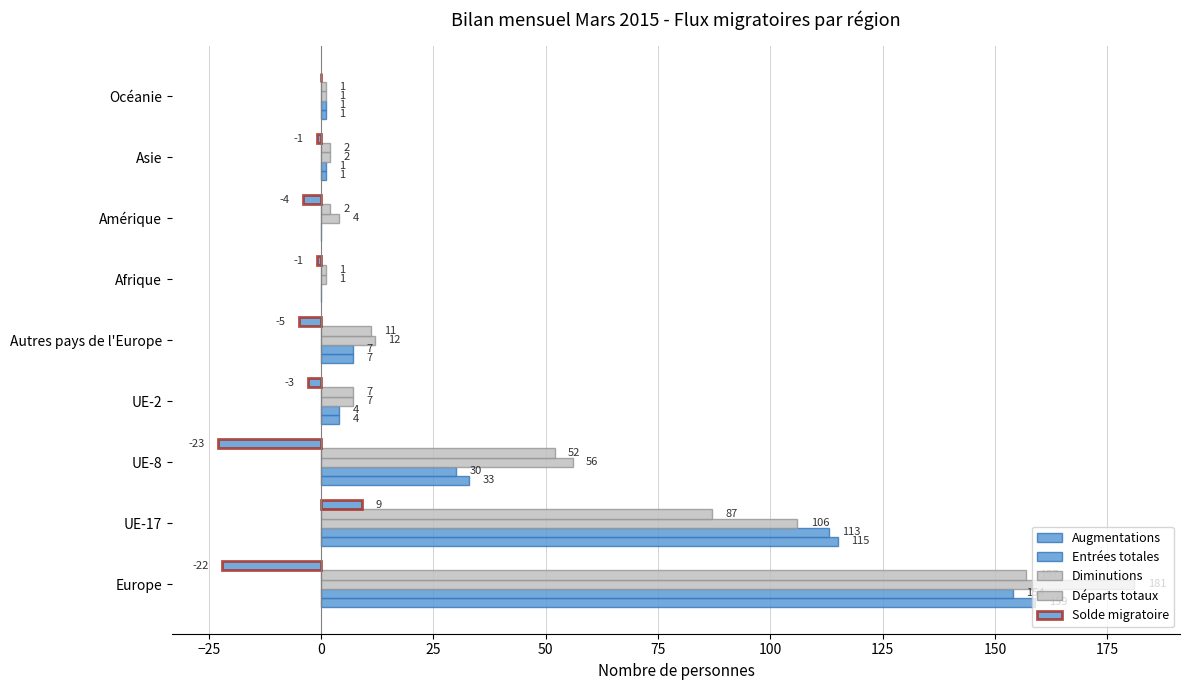

How many values in the Solde migratoire series exceed -3?

4